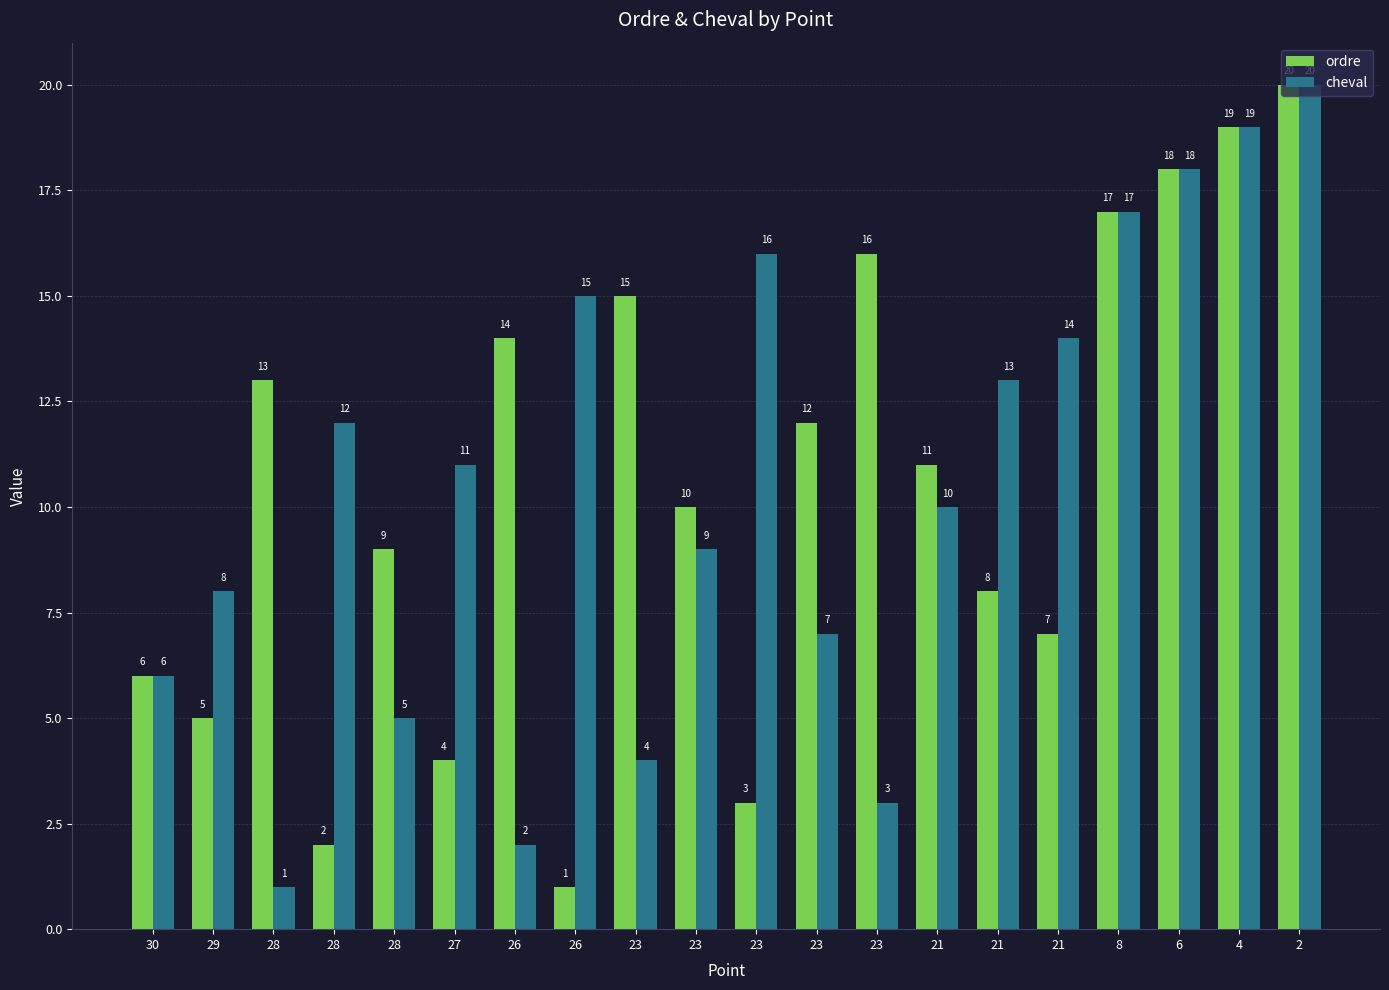

Rank the series at 26 from lowest to highest value.

cheval, ordre